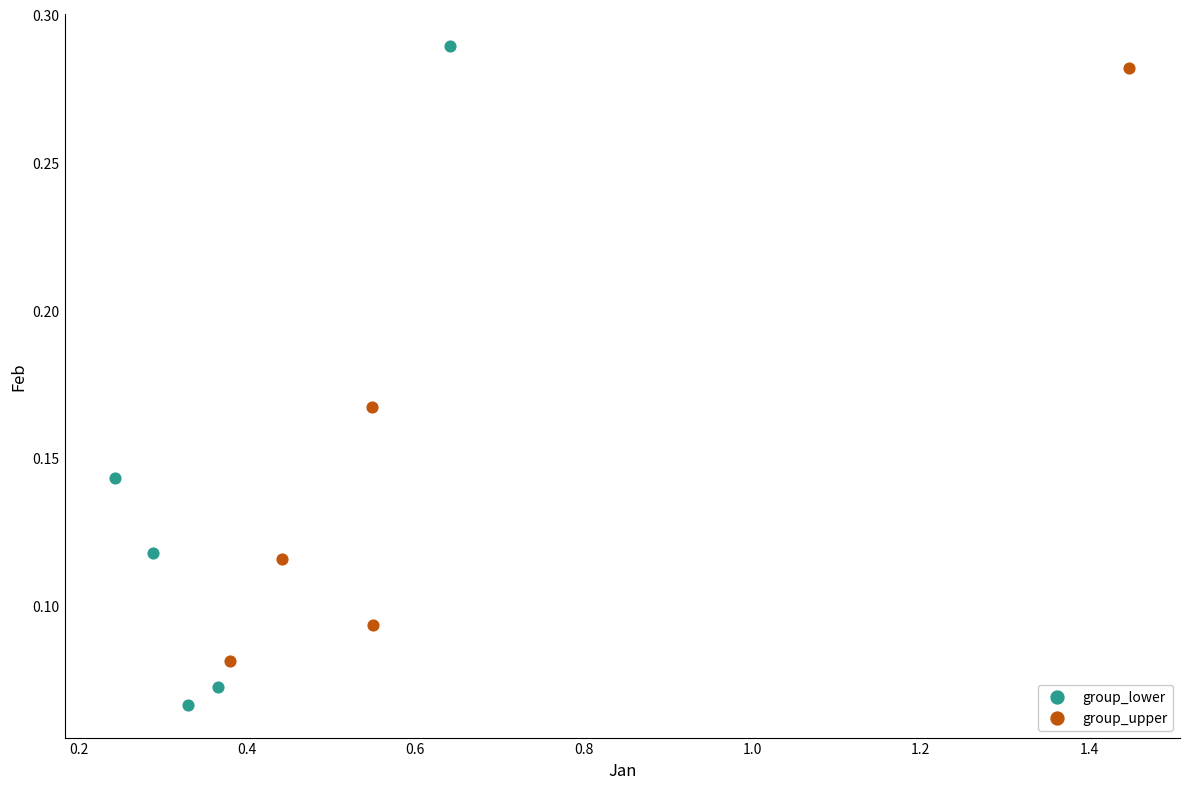

Which series has the largest Y range (max minus min)?

group_lower